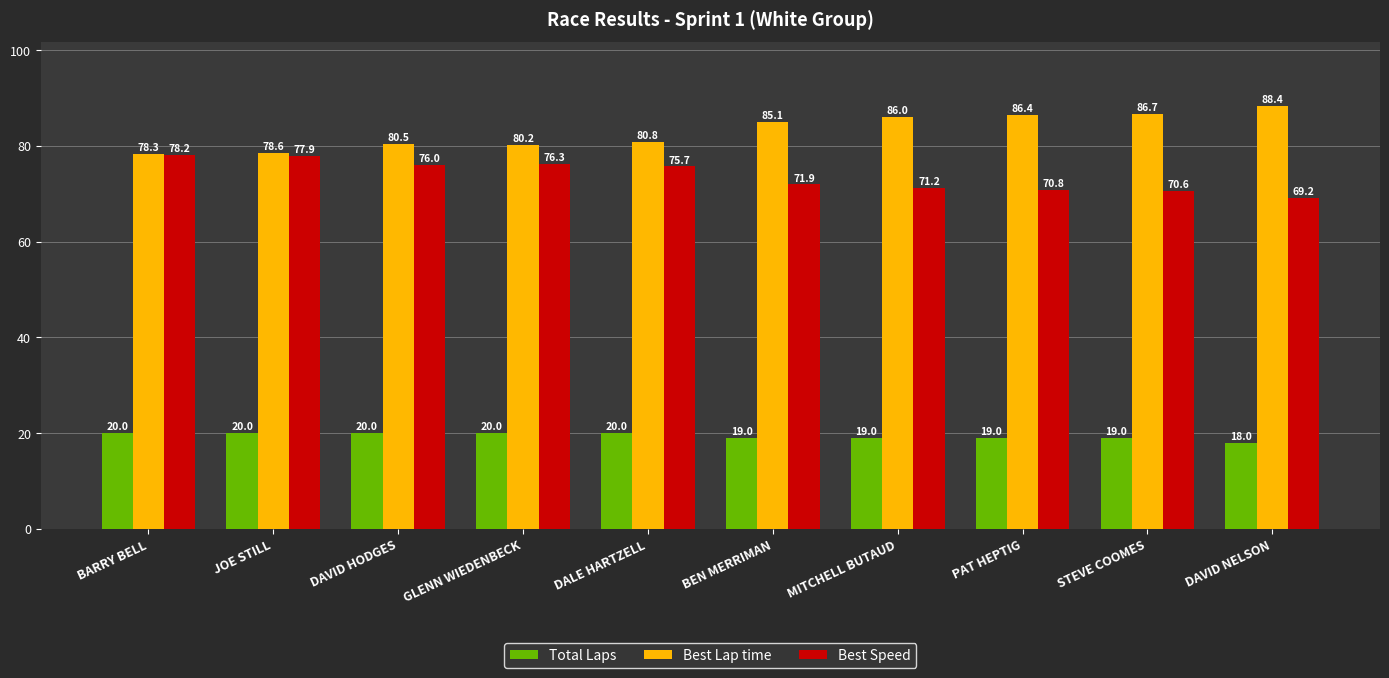

What is the label of the 2nd bar from the right?

STEVE COOMES